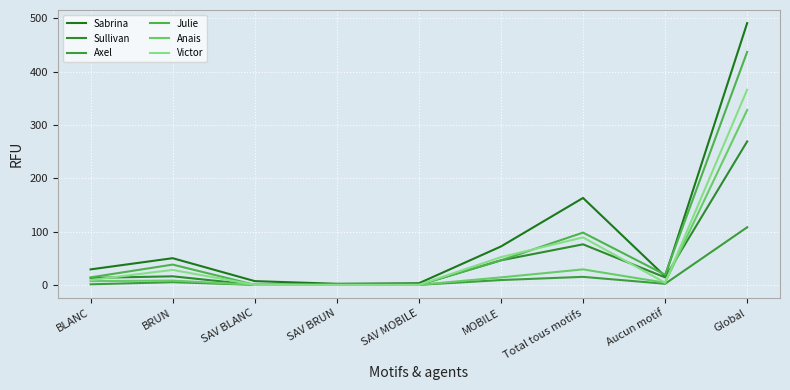

At how many categories does at least one series exceed 245?

1